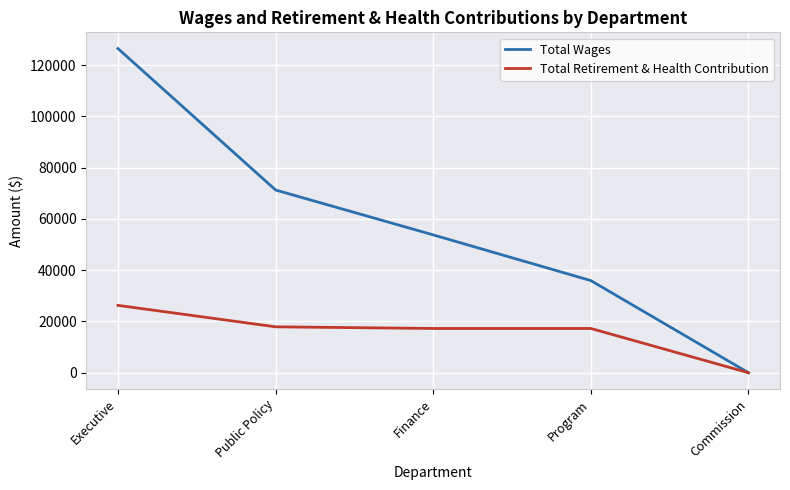

Rank the series by their average value, from highest to lowest.

Total Wages, Total Retirement & Health Contribution